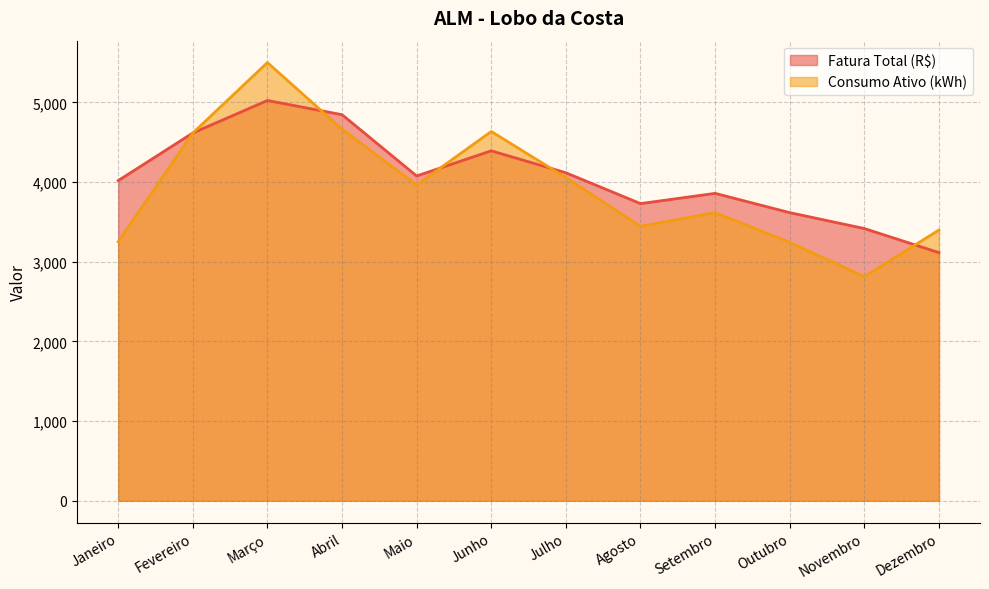

Is the value of Consumo Ativo (kWh) at Junho greater than the value of Fatura Total (R$) at Janeiro?

Yes